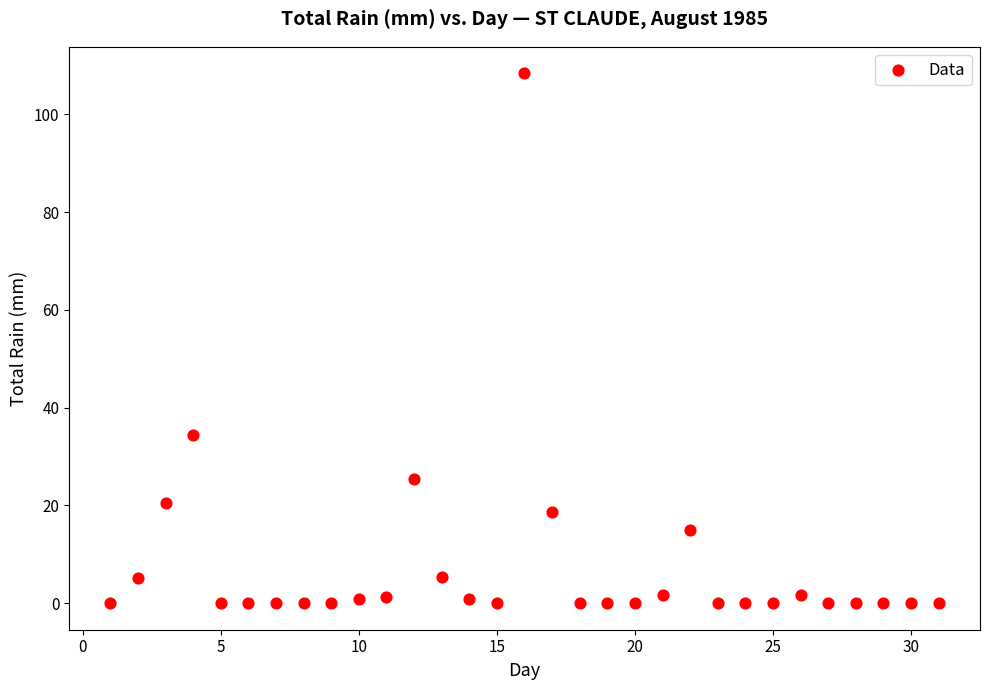

What is the range of Y values (max minus min)?

108.4